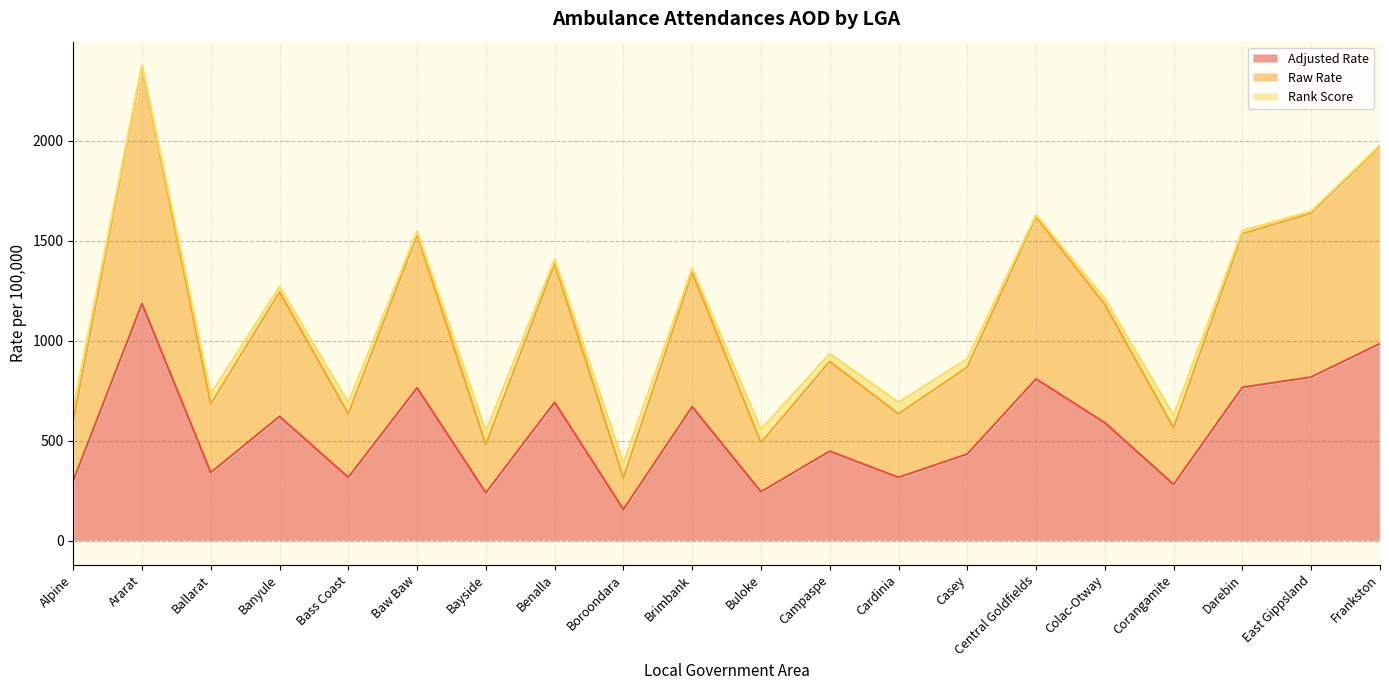

What is the difference between the Adjusted Rate values at Ararat and Bayside?

946.0